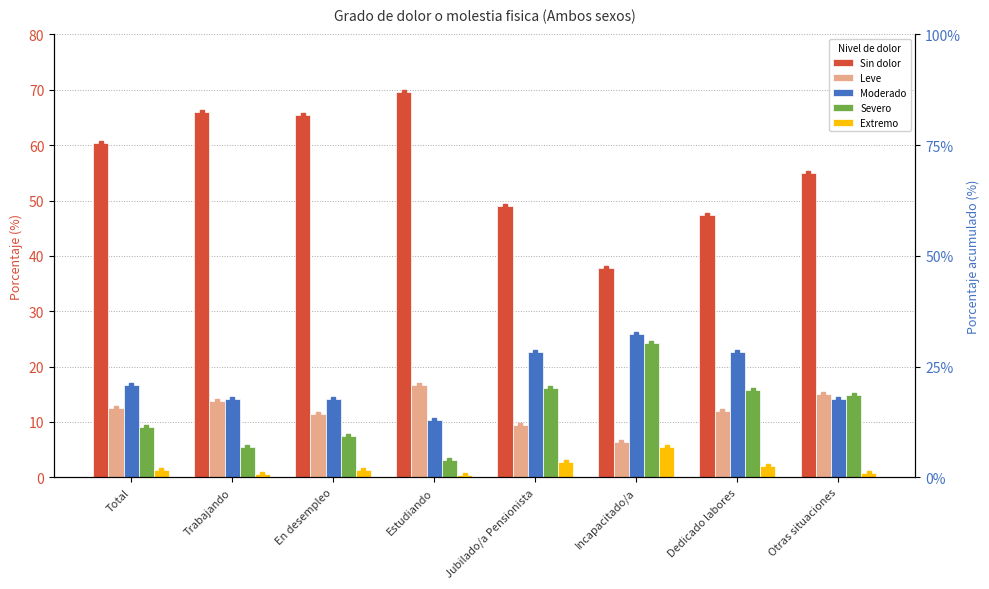

What is the difference between the highest and lowest values at Otras situaciones?

54.1